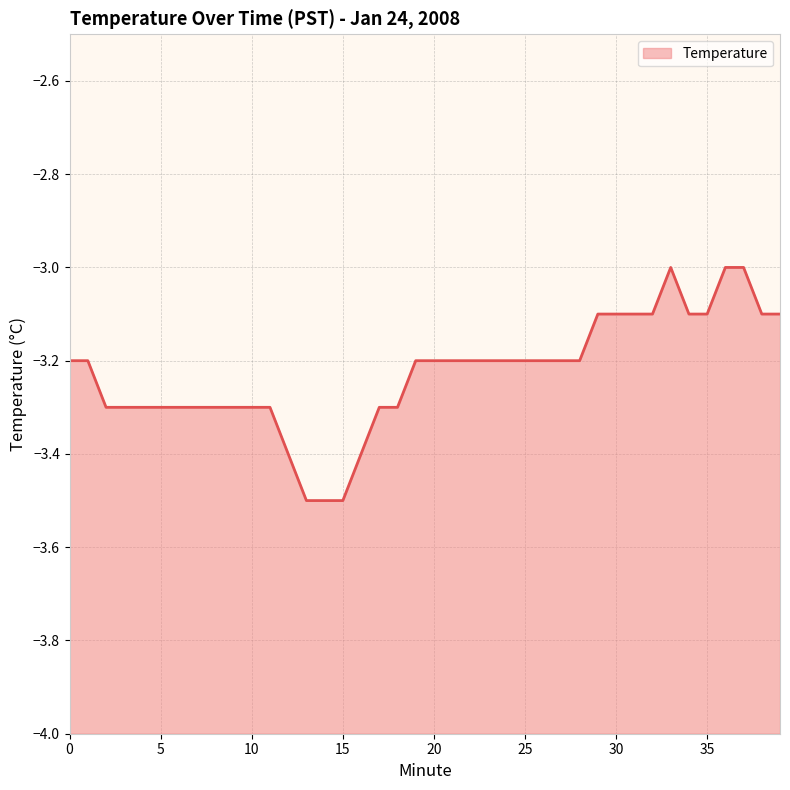

What is the difference between the maximum and minimum values?

0.5